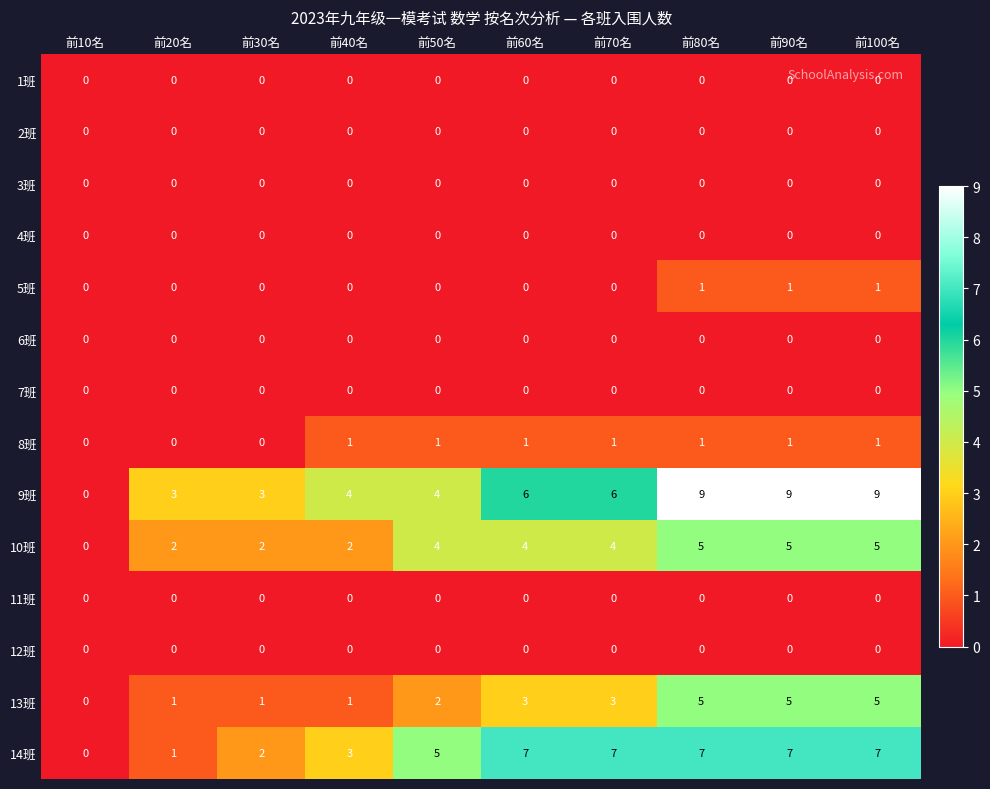

How many distinct data groups are displayed?

14